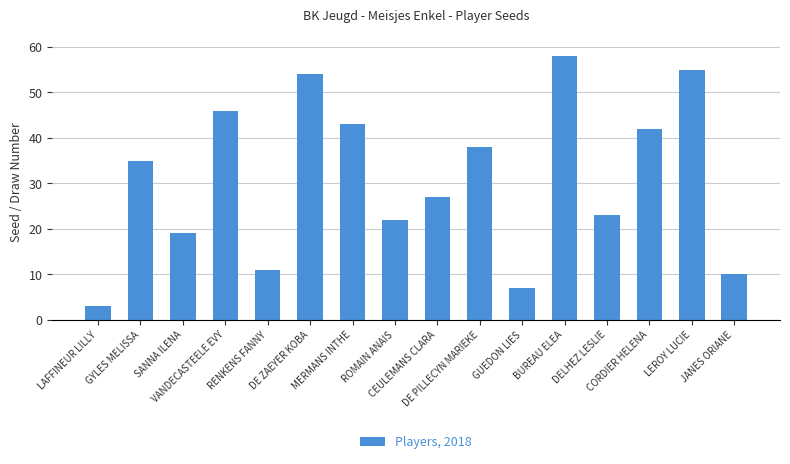

What is the greatest value displayed?

58